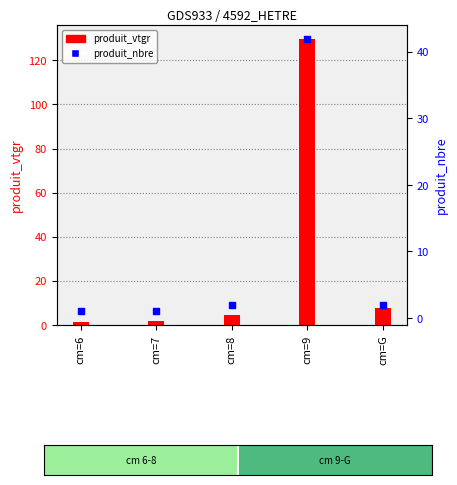

At how many categories does at least one series exceed 25?

1